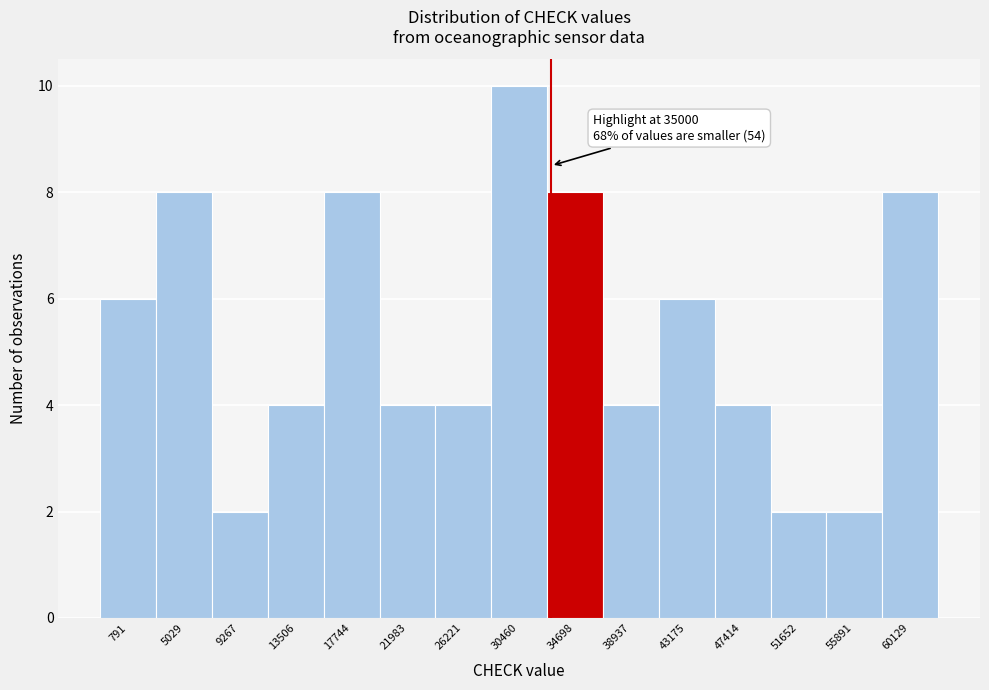

Reading right to left, extract all data points from this chart.

60129=8	55891=2	51652=2	47414=4	43175=6	38937=4	34698=8	30460=10	26221=4	21983=4	17744=8	13506=4	9267=2	5029=8	791=6